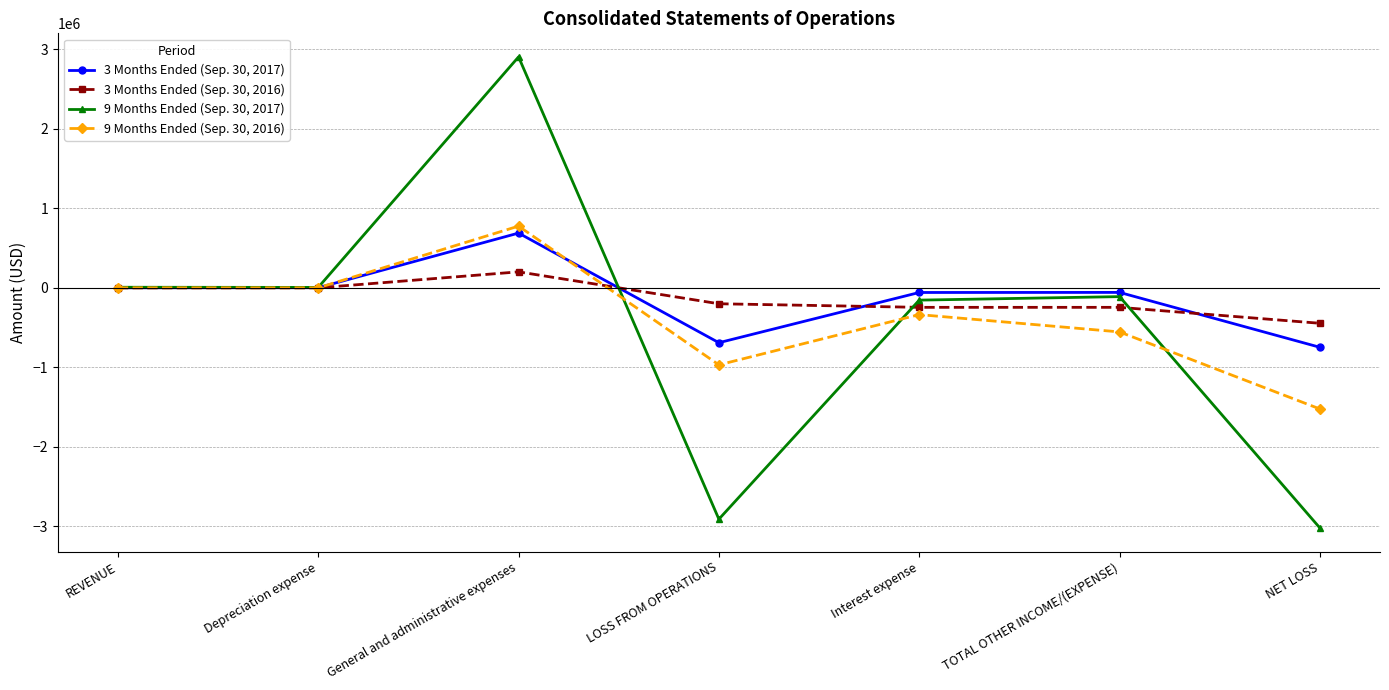

At which category does 3 Months Ended (Sep. 30, 2016) reach its first local peak?

General and administrative expenses